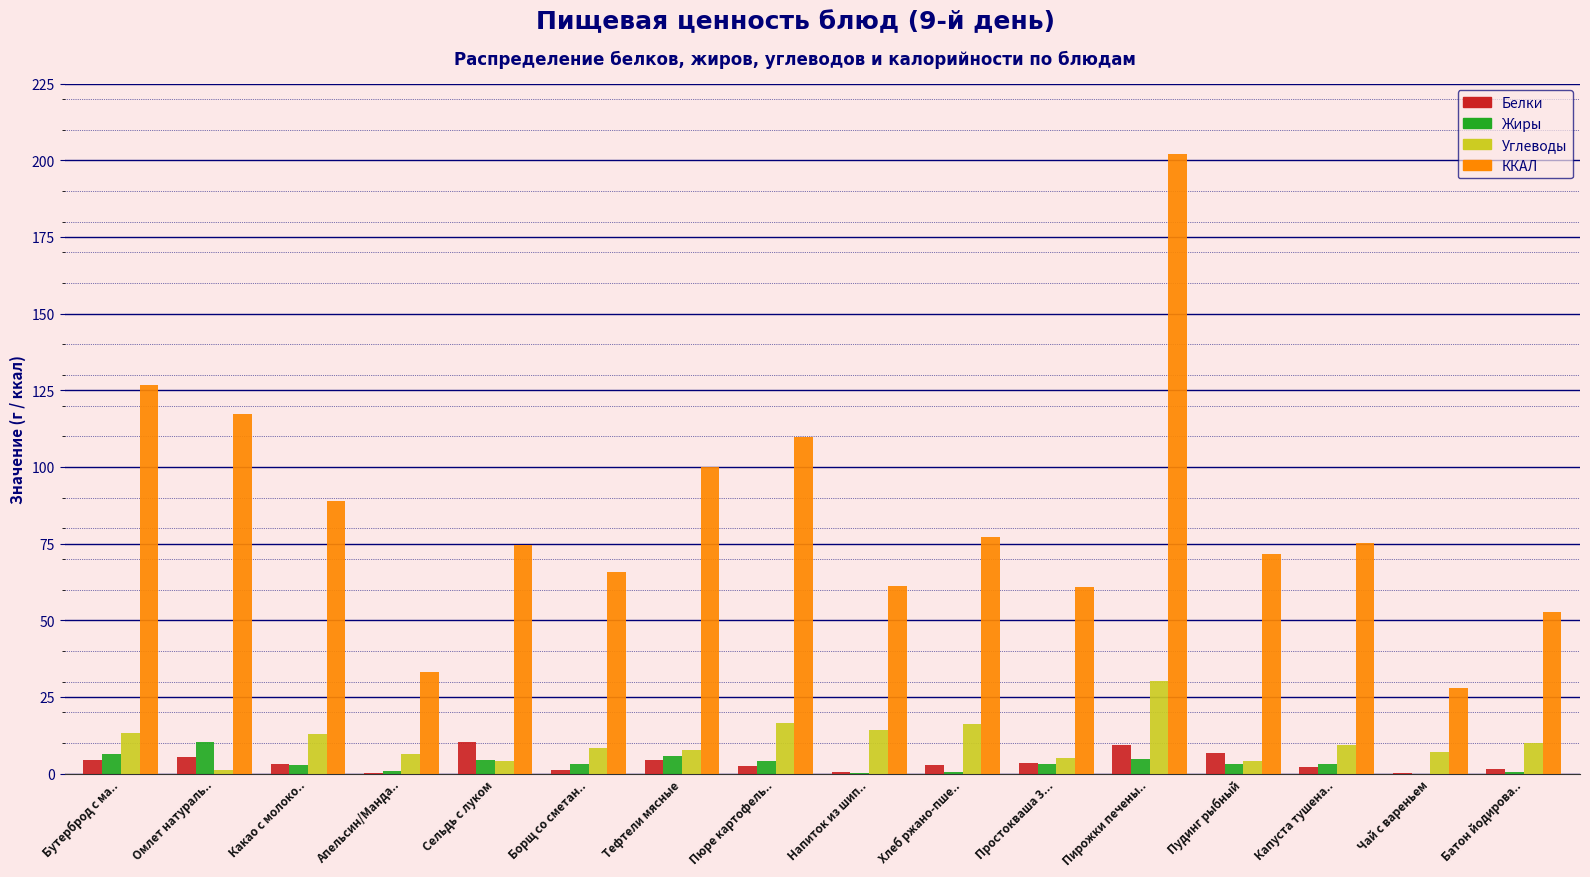

Is it true that Углеводы equals 10.1 at Батон йодирова..?

True